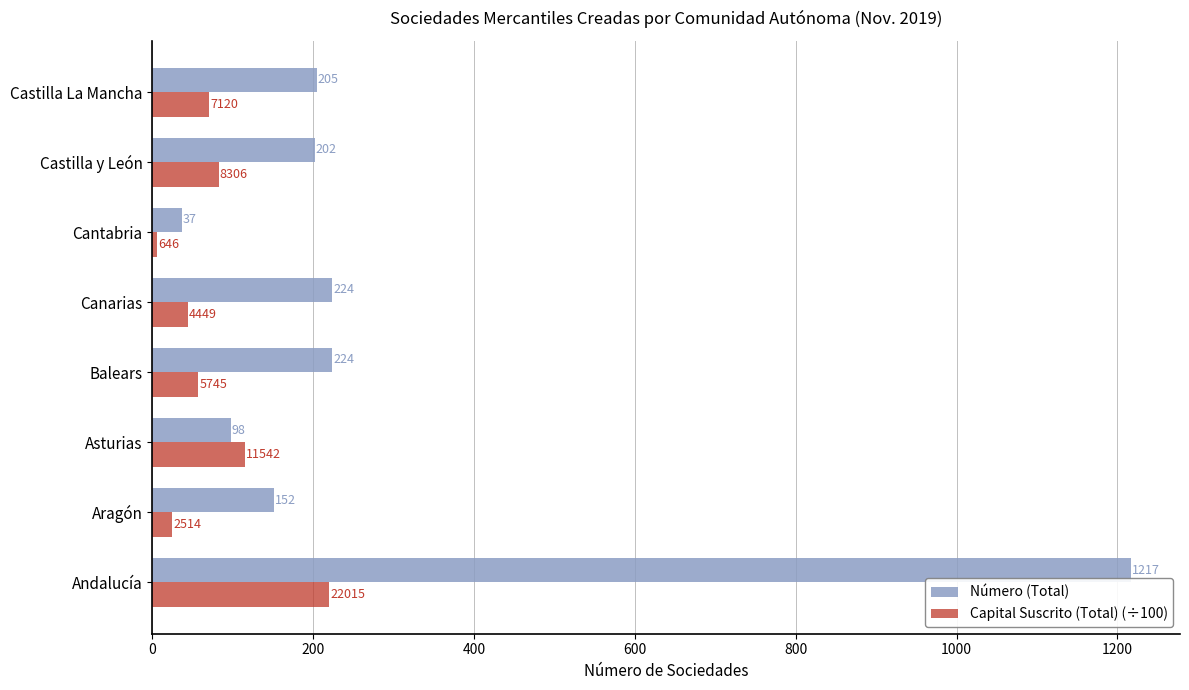

Is the value of Capital Suscrito (Total) (÷100) at Canarias greater than the value of Número (Total) at Castilla y León?

No